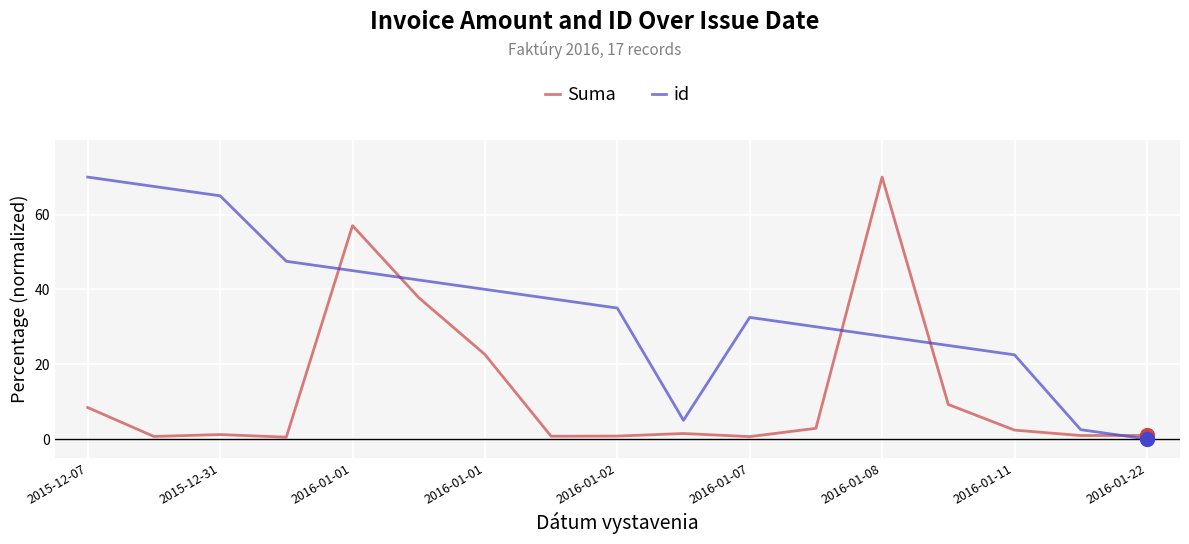

List the series in order of their overall mean, highest first.

id, Suma